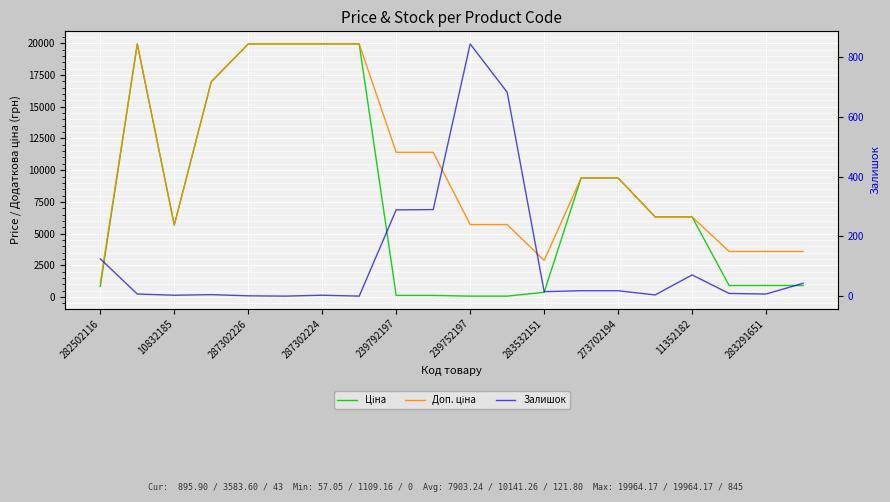

At how many categories does at least one series exceed 15223?

6